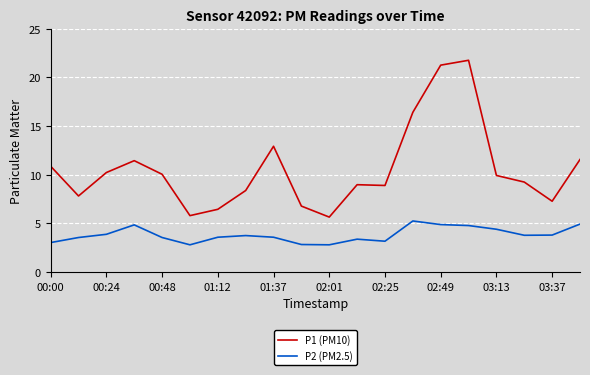

True or false: P1 (PM10) and P2 (PM2.5) cross at least once.

False